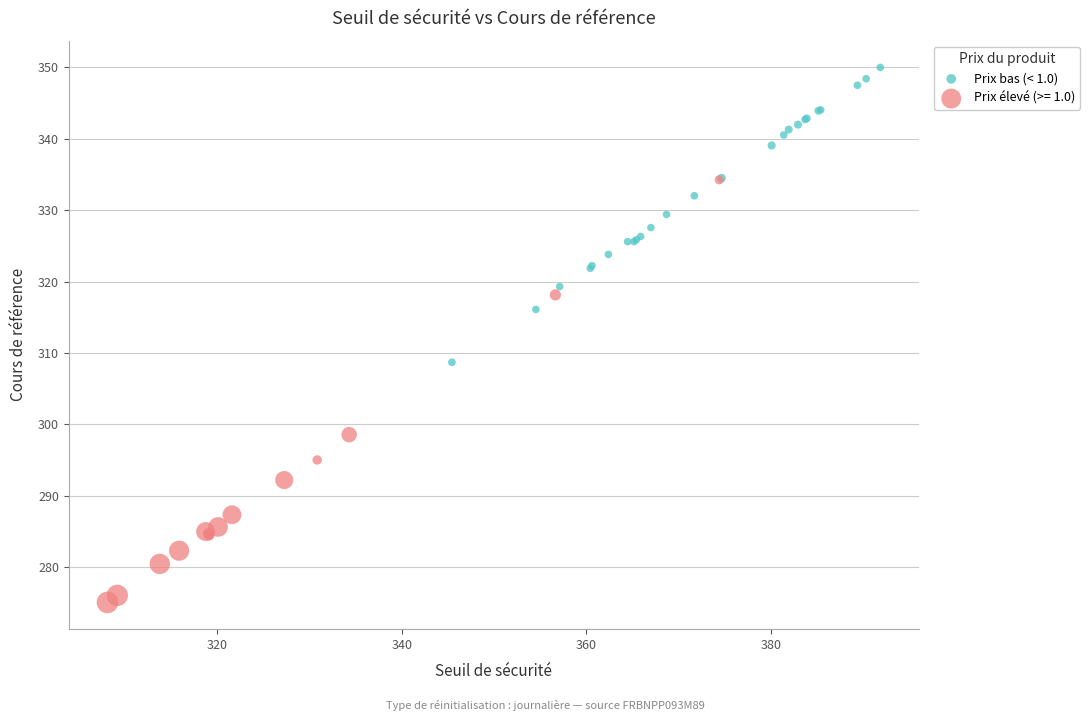

Which series reaches the maximum Y coordinate?

Prix bas (< 1.0)